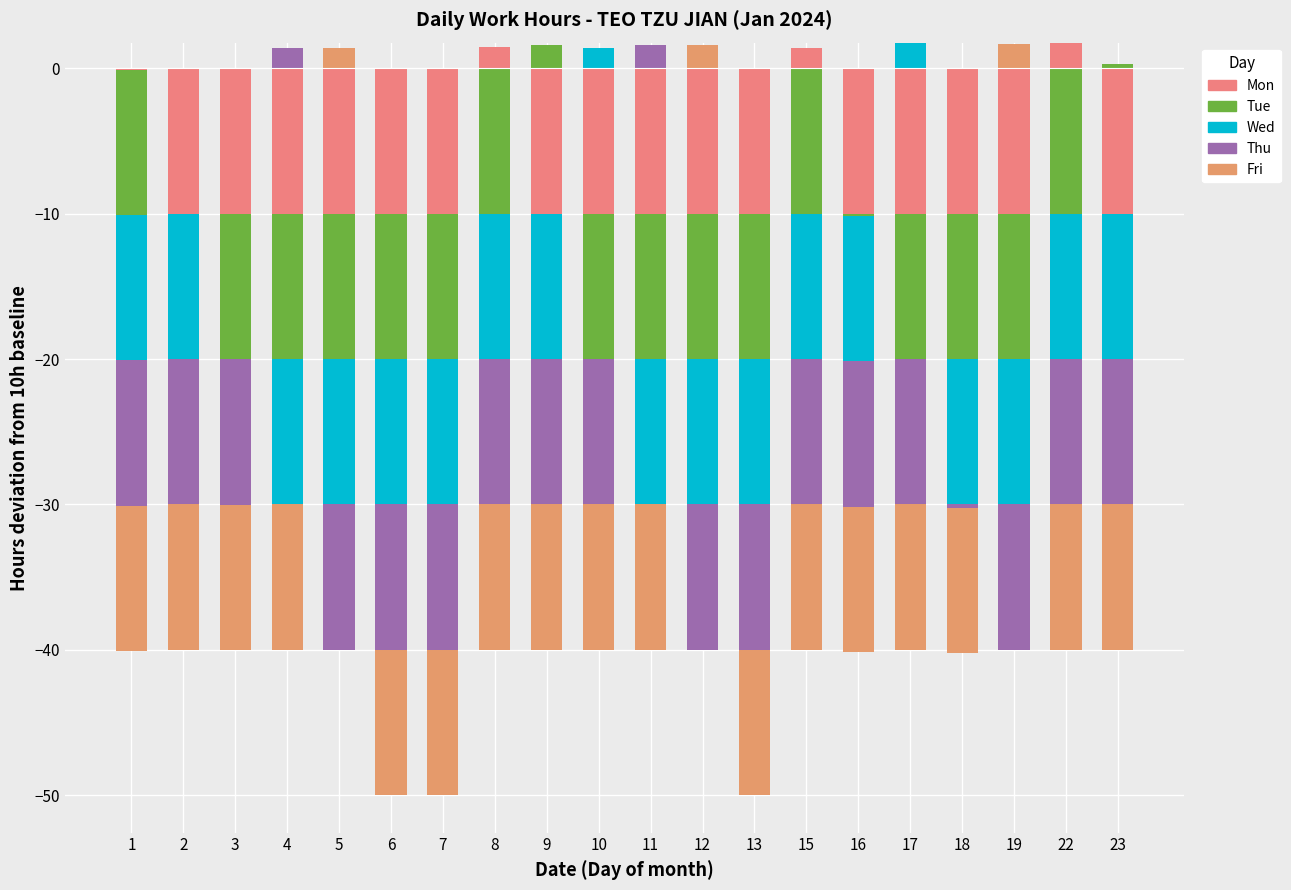

Rank the series at 1 from highest to lowest value.

Mon, Tue, Wed, Thu, Fri